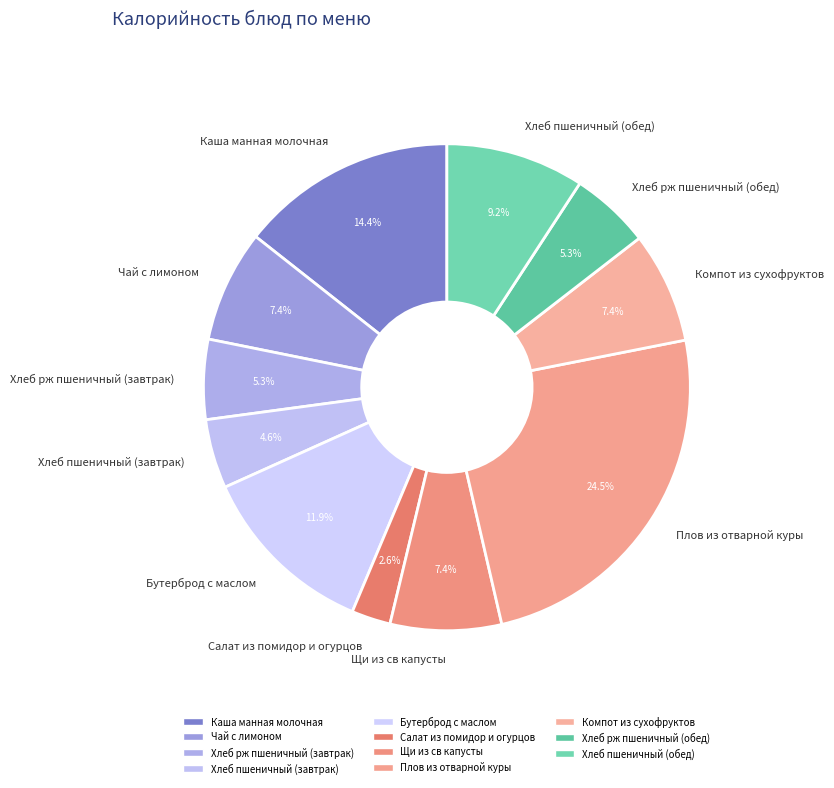

Is the sum of Каша манная молочная and Хлеб пшеничный (обед) greater than half?

No